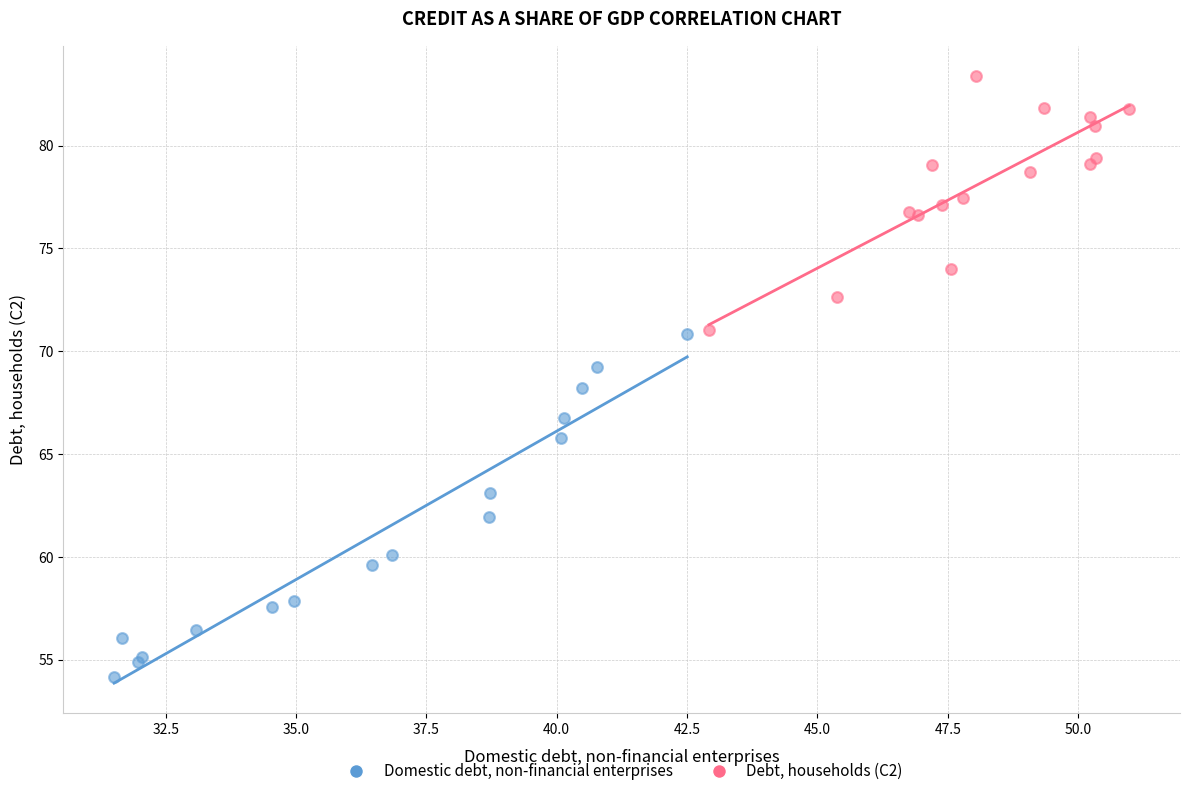

Which series contains the lowest Y value?

Domestic debt, non-financial enterprises